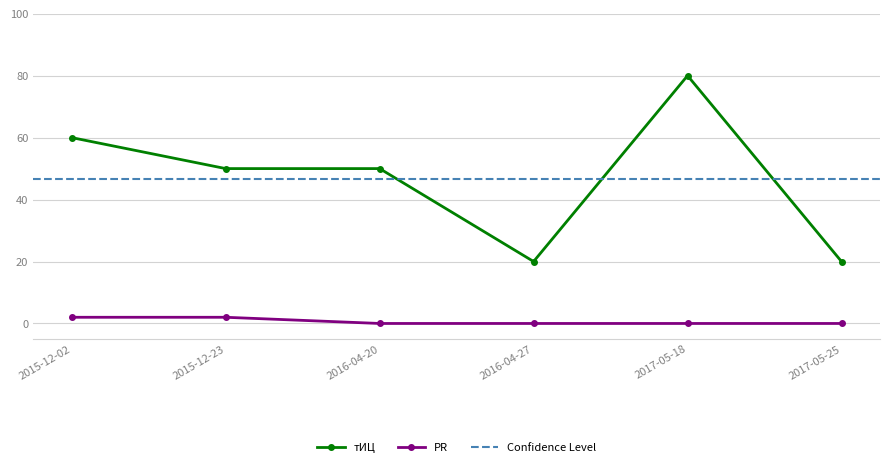

True or false: тИЦ and PR cross at least once.

False